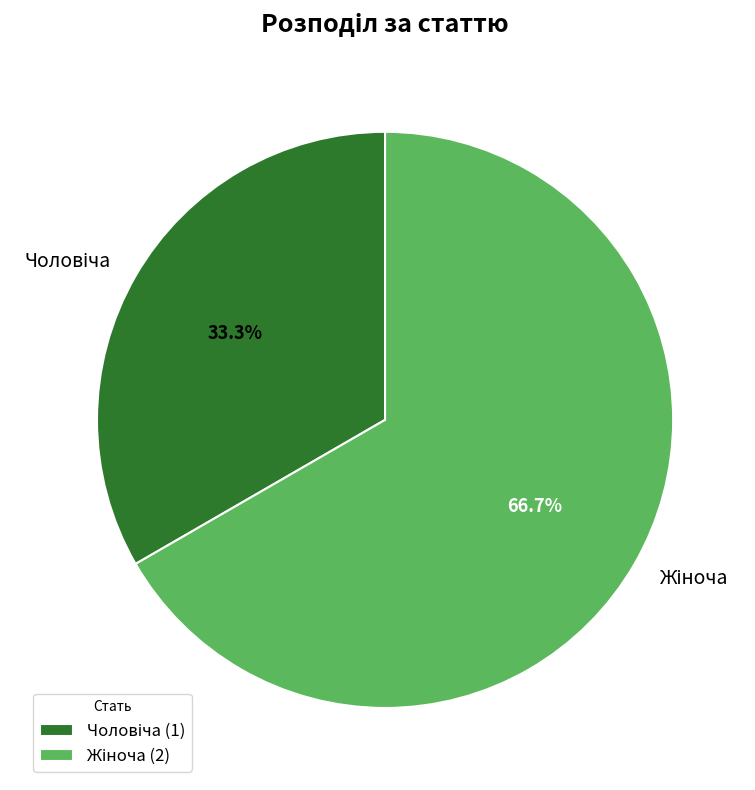

Does any single category account for the majority?

Yes